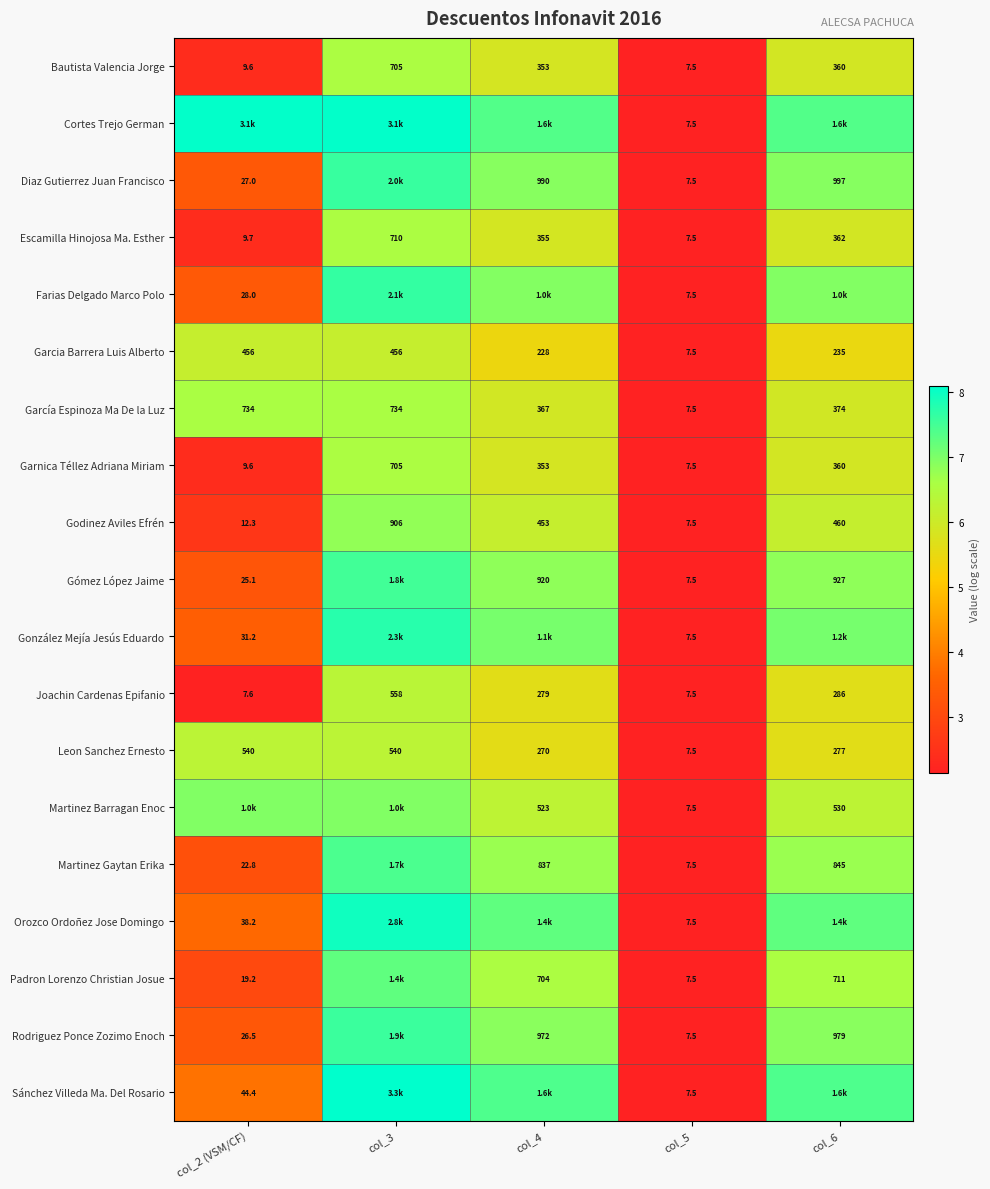

At which category is the sum across all series the highest?

col_3